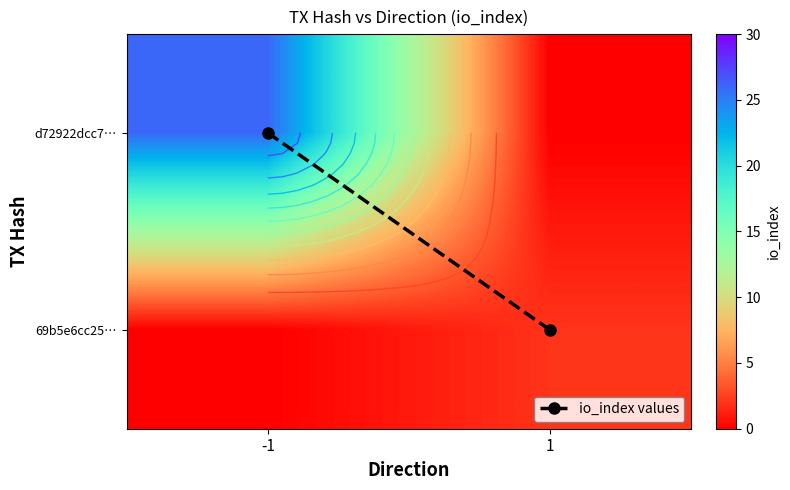

What is the sum of the d72922dcc7… values at -1 and 1?

26